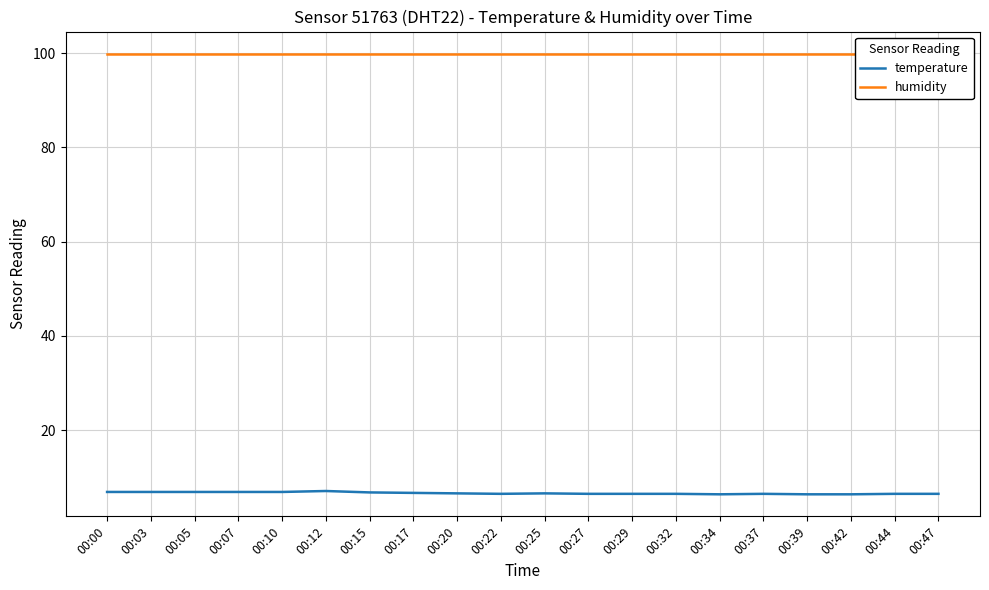

True or false: humidity and temperature cross at least once.

False